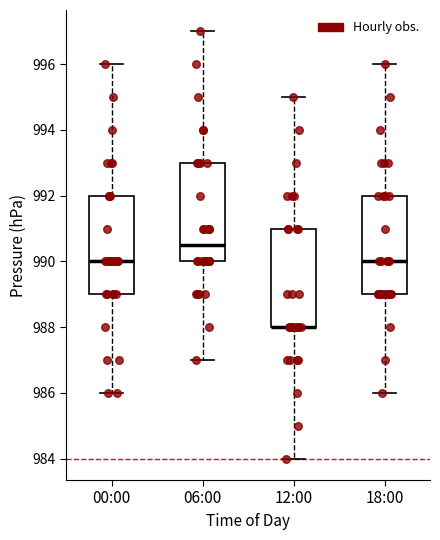

Reading left to right, transcribe this box plot: for each box, give where its median line is, the range the box spans, and where its two whiskers end, as read against the y-axis. The values are not printed on the chart, so give them approximately, as read against the axis.

00:00: median 990.0, box 989.0 to 992.0, whiskers 986.0 to 996.0
06:00: median 990.6, box 990.0 to 993.0, whiskers 987.0 to 997.0
12:00: median 988.0 (drawn on the box's lower edge), box 988.0 to 991.0, whiskers 984.0 to 995.0
18:00: median 990.0, box 989.0 to 992.0, whiskers 986.0 to 996.0